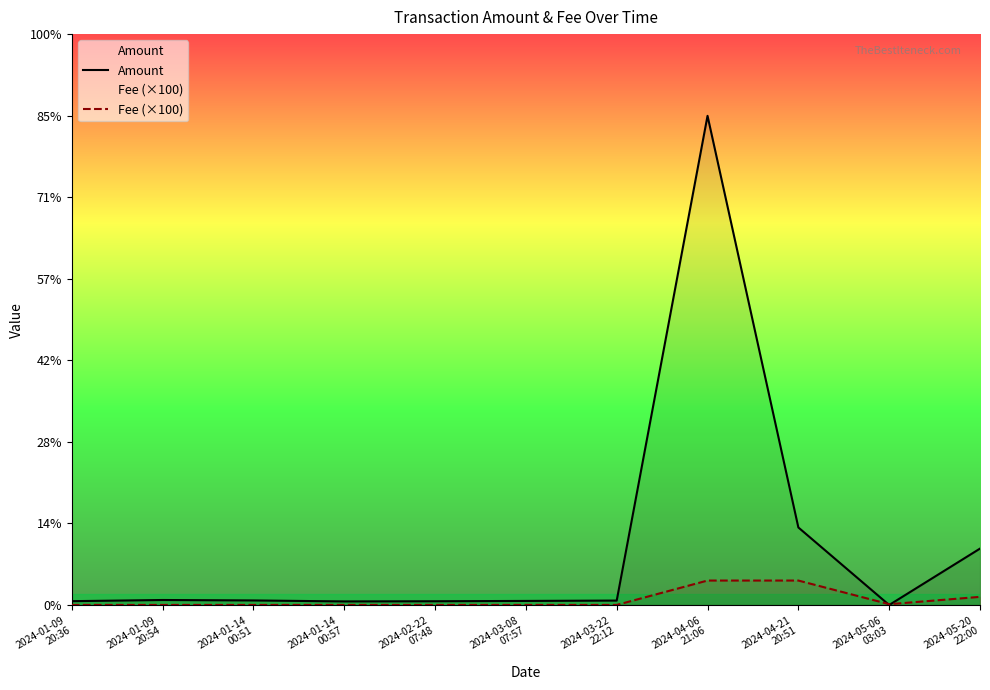

Between 2024-03-08
07:57 and 2024-05-20
22:00, which series saw the biggest shift?

Amount